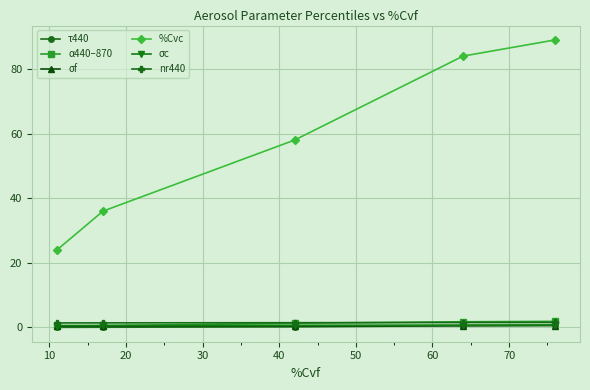

True or false: %Cvc and α440–870 intersect in this chart.

False